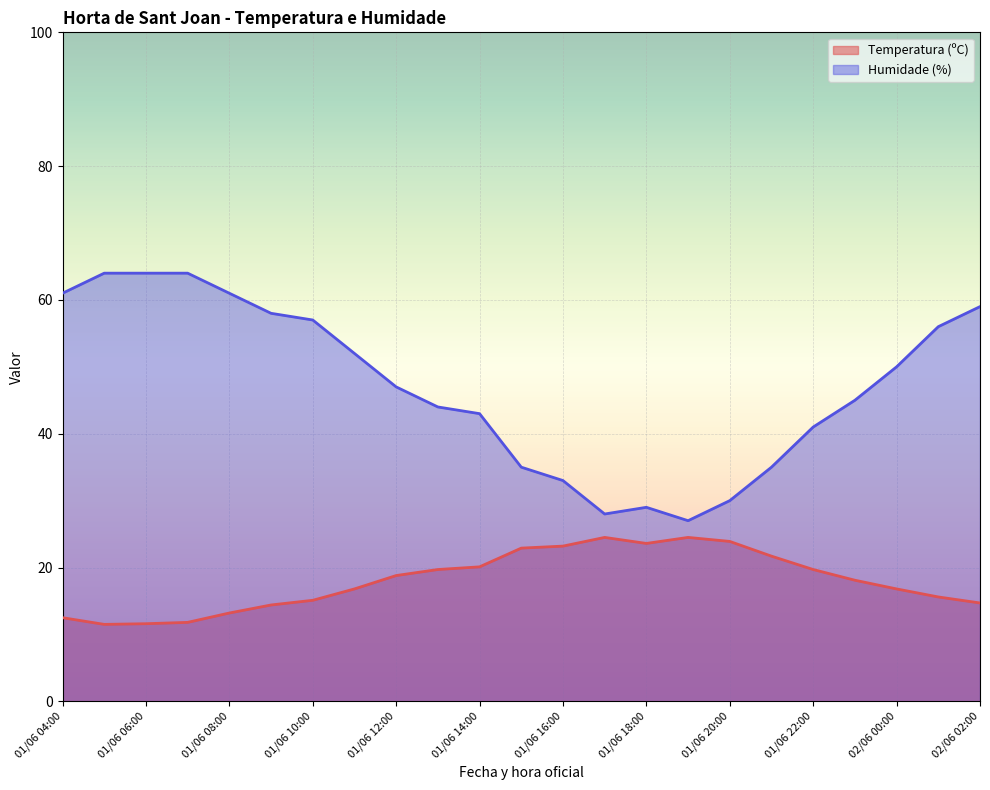

Is it true that Humidade (%) equals 33.0 at 01/06 16:00?

True